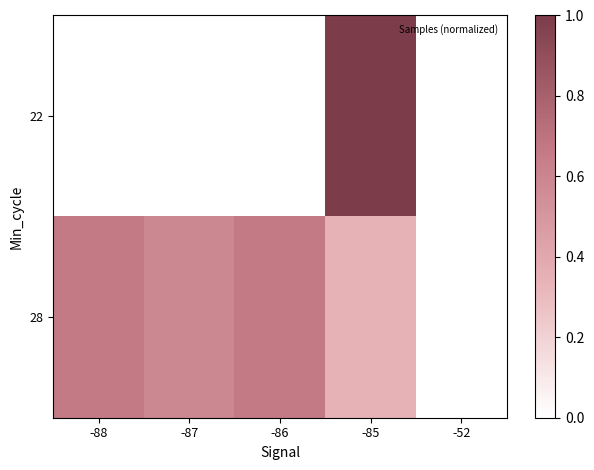

What is the greatest value displayed?

1.0